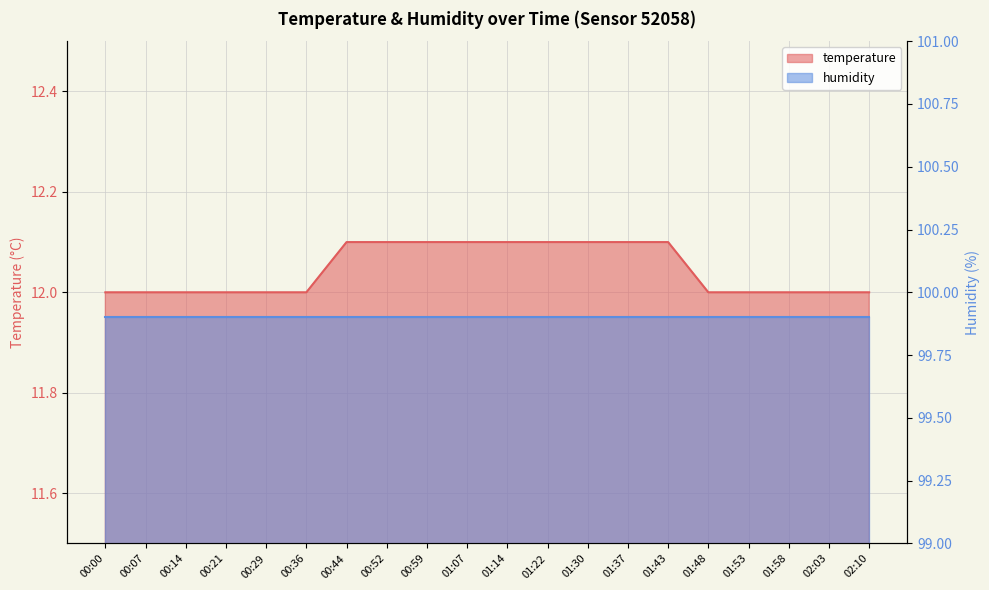

Which category has the highest value across all series?

00:44